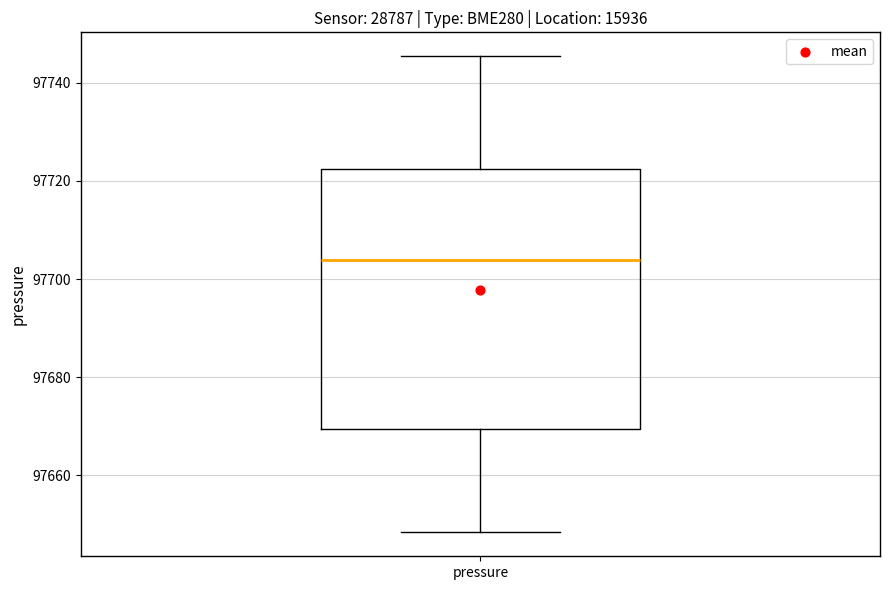

Where does the lower whisker of the box for pressure end on the y-axis? The values are not printed on the chart, so give them approximately, as read against the axis.

97648